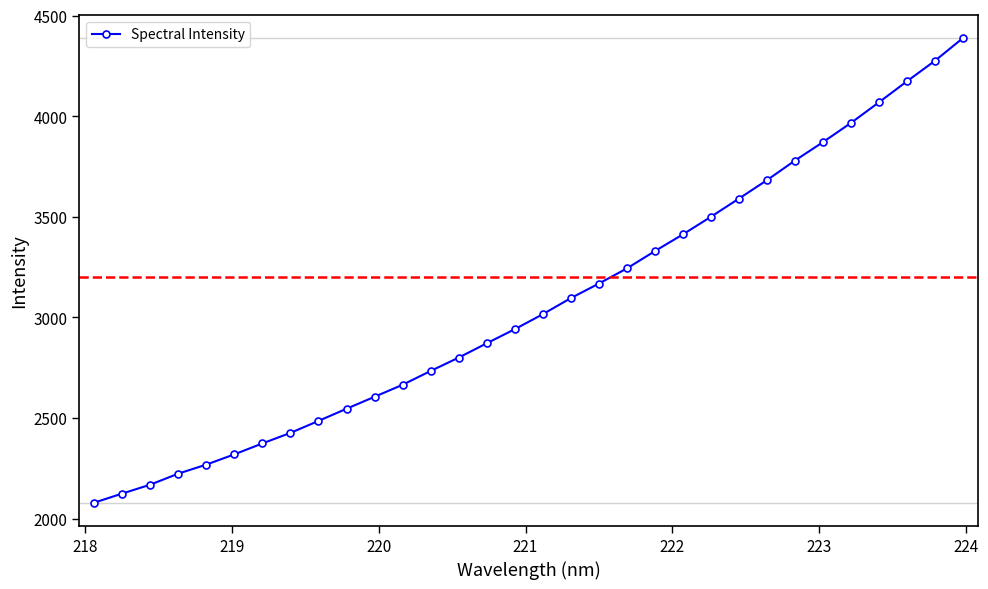

True or false: there are more than 1 points higher than both neighbors.

False